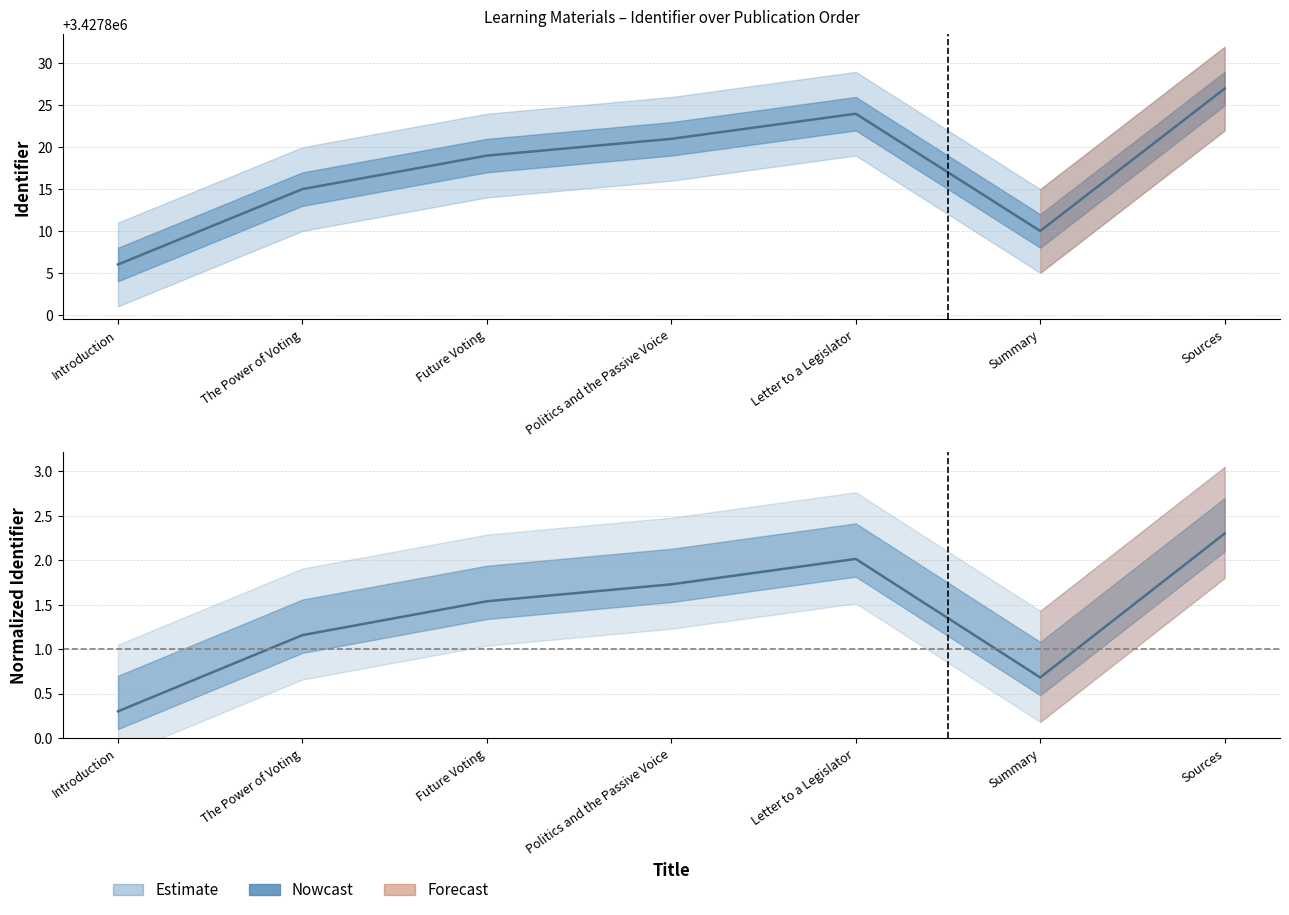

What is the label of the 5th point from the right?

Future Voting